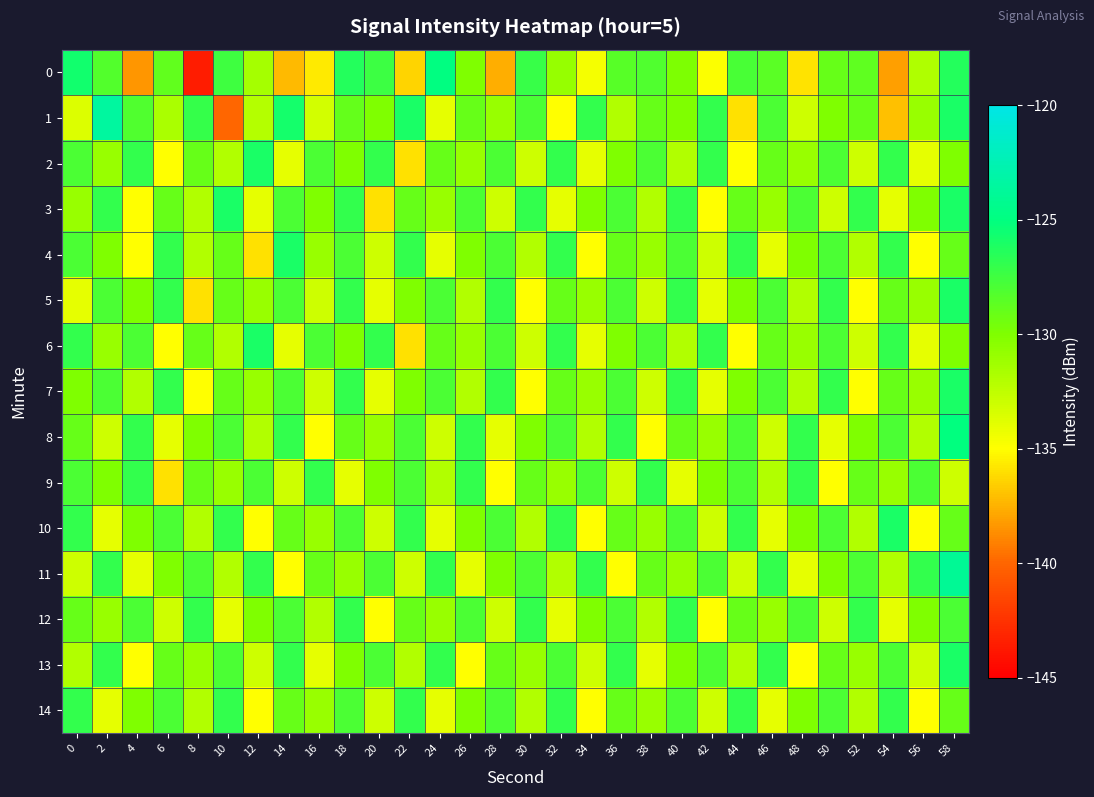

Reading left to right, extract all data points from this chart.

0: 0=-125.7	2=-128.3	4=-138.4	6=-128.9	8=-143.6	10=-127.5	12=-131.5	14=-137.2	16=-135.7	18=-126.4	20=-127.4	22=-136.3	24=-124.9	26=-130.0	28=-137.6	30=-127.2	32=-130.9	34=-134.6	36=-128.5	38=-128.2	40=-129.9	42=-134.9	44=-127.9	46=-128.5	48=-135.9	50=-129.1	52=-128.7	54=-138.2	56=-131.8	58=-126.4
1: 0=-133.6	2=-123.4	4=-128.2	6=-131.7	8=-127.1	10=-140.0	12=-132.0	14=-125.8	16=-133.2	18=-128.9	20=-130.0	22=-126.0	24=-134.0	26=-129.0	28=-131.0	30=-128.0	32=-135.0	34=-127.0	36=-132.0	38=-129.0	40=-130.0	42=-127.0	44=-136.0	46=-128.0	48=-133.0	50=-130.0	52=-129.0	54=-137.0	56=-131.0	58=-126.0
2: 0=-128.0	2=-131.0	4=-127.0	6=-135.0	8=-129.0	10=-132.0	12=-126.0	14=-134.0	16=-128.0	18=-130.0	20=-127.0	22=-136.0	24=-129.0	26=-131.0	28=-128.0	30=-133.0	32=-127.0	34=-134.0	36=-130.0	38=-128.0	40=-132.0	42=-127.0	44=-135.0	46=-129.0	48=-131.0	50=-128.0	52=-133.0	54=-127.0	56=-134.0	58=-130.0
3: 0=-131.0	2=-127.0	4=-135.0	6=-129.0	8=-132.0	10=-126.0	12=-134.0	14=-128.0	16=-130.0	18=-127.0	20=-136.0	22=-129.0	24=-131.0	26=-128.0	28=-133.0	30=-127.0	32=-134.0	34=-130.0	36=-128.0	38=-132.0	40=-127.0	42=-135.0	44=-129.0	46=-131.0	48=-128.0	50=-133.0	52=-127.0	54=-134.0	56=-130.0	58=-126.0
4: 0=-128.0	2=-130.0	4=-135.0	6=-127.0	8=-132.0	10=-129.0	12=-136.0	14=-126.0	16=-131.0	18=-128.0	20=-133.0	22=-127.0	24=-134.0	26=-130.0	28=-128.0	30=-132.0	32=-127.0	34=-135.0	36=-129.0	38=-131.0	40=-128.0	42=-133.0	44=-127.0	46=-134.0	48=-130.0	50=-128.0	52=-132.0	54=-127.0	56=-135.0	58=-129.0
5: 0=-134.0	2=-128.0	4=-130.0	6=-127.0	8=-136.0	10=-129.0	12=-131.0	14=-128.0	16=-133.0	18=-127.0	20=-134.0	22=-130.0	24=-128.0	26=-132.0	28=-127.0	30=-135.0	32=-129.0	34=-131.0	36=-128.0	38=-133.0	40=-127.0	42=-134.0	44=-130.0	46=-128.0	48=-132.0	50=-127.0	52=-135.0	54=-129.0	56=-131.0	58=-126.0
6: 0=-127.0	2=-131.0	4=-128.0	6=-135.0	8=-129.0	10=-132.0	12=-126.0	14=-134.0	16=-128.0	18=-130.0	20=-127.0	22=-136.0	24=-129.0	26=-131.0	28=-128.0	30=-133.0	32=-127.0	34=-134.0	36=-130.0	38=-128.0	40=-132.0	42=-127.0	44=-135.0	46=-129.0	48=-131.0	50=-128.0	52=-133.0	54=-127.0	56=-134.0	58=-130.0
7: 0=-130.0	2=-128.0	4=-132.0	6=-127.0	8=-135.0	10=-129.0	12=-131.0	14=-128.0	16=-133.0	18=-127.0	20=-134.0	22=-130.0	24=-128.0	26=-132.0	28=-127.0	30=-135.0	32=-129.0	34=-131.0	36=-128.0	38=-133.0	40=-127.0	42=-134.0	44=-130.0	46=-128.0	48=-132.0	50=-127.0	52=-135.0	54=-129.0	56=-131.0	58=-126.0
8: 0=-129.0	2=-133.0	4=-127.0	6=-134.0	8=-130.0	10=-128.0	12=-132.0	14=-127.0	16=-135.0	18=-129.0	20=-131.0	22=-128.0	24=-133.0	26=-127.0	28=-134.0	30=-130.0	32=-128.0	34=-132.0	36=-127.0	38=-135.0	40=-129.0	42=-131.0	44=-128.0	46=-133.0	48=-127.0	50=-134.0	52=-130.0	54=-128.0	56=-132.0	58=-125.0
9: 0=-128.0	2=-130.0	4=-127.0	6=-136.0	8=-129.0	10=-131.0	12=-128.0	14=-133.0	16=-127.0	18=-134.0	20=-130.0	22=-128.0	24=-132.0	26=-127.0	28=-135.0	30=-129.0	32=-131.0	34=-128.0	36=-133.0	38=-127.0	40=-134.0	42=-130.0	44=-128.0	46=-132.0	48=-127.0	50=-135.0	52=-129.0	54=-131.0	56=-128.0	58=-133.0
10: 0=-127.0	2=-134.0	4=-130.0	6=-128.0	8=-132.0	10=-127.0	12=-135.0	14=-129.0	16=-131.0	18=-128.0	20=-133.0	22=-127.0	24=-134.0	26=-130.0	28=-128.0	30=-132.0	32=-127.0	34=-135.0	36=-129.0	38=-131.0	40=-128.0	42=-133.0	44=-127.0	46=-134.0	48=-130.0	50=-128.0	52=-132.0	54=-126.0	56=-135.0	58=-129.0
11: 0=-133.0	2=-127.0	4=-134.0	6=-130.0	8=-128.0	10=-132.0	12=-127.0	14=-135.0	16=-129.0	18=-131.0	20=-128.0	22=-133.0	24=-127.0	26=-134.0	28=-130.0	30=-128.0	32=-132.0	34=-127.0	36=-135.0	38=-129.0	40=-131.0	42=-128.0	44=-133.0	46=-127.0	48=-134.0	50=-130.0	52=-128.0	54=-132.0	56=-127.0	58=-124.0
12: 0=-129.0	2=-131.0	4=-128.0	6=-133.0	8=-127.0	10=-134.0	12=-130.0	14=-128.0	16=-132.0	18=-127.0	20=-135.0	22=-129.0	24=-131.0	26=-128.0	28=-133.0	30=-127.0	32=-134.0	34=-130.0	36=-128.0	38=-132.0	40=-127.0	42=-135.0	44=-129.0	46=-131.0	48=-128.0	50=-133.0	52=-127.0	54=-134.0	56=-130.0	58=-128.0
13: 0=-132.0	2=-127.0	4=-135.0	6=-129.0	8=-131.0	10=-128.0	12=-133.0	14=-127.0	16=-134.0	18=-130.0	20=-128.0	22=-132.0	24=-127.0	26=-135.0	28=-129.0	30=-131.0	32=-128.0	34=-133.0	36=-127.0	38=-134.0	40=-130.0	42=-128.0	44=-132.0	46=-127.0	48=-135.0	50=-129.0	52=-131.0	54=-128.0	56=-133.0	58=-126.0
14: 0=-127.0	2=-134.0	4=-130.0	6=-128.0	8=-132.0	10=-127.0	12=-135.0	14=-129.0	16=-131.0	18=-128.0	20=-133.0	22=-127.0	24=-134.0	26=-130.0	28=-128.0	30=-132.0	32=-127.0	34=-135.0	36=-129.0	38=-131.0	40=-128.0	42=-133.0	44=-127.0	46=-134.0	48=-130.0	50=-128.0	52=-132.0	54=-127.0	56=-135.0	58=-129.0